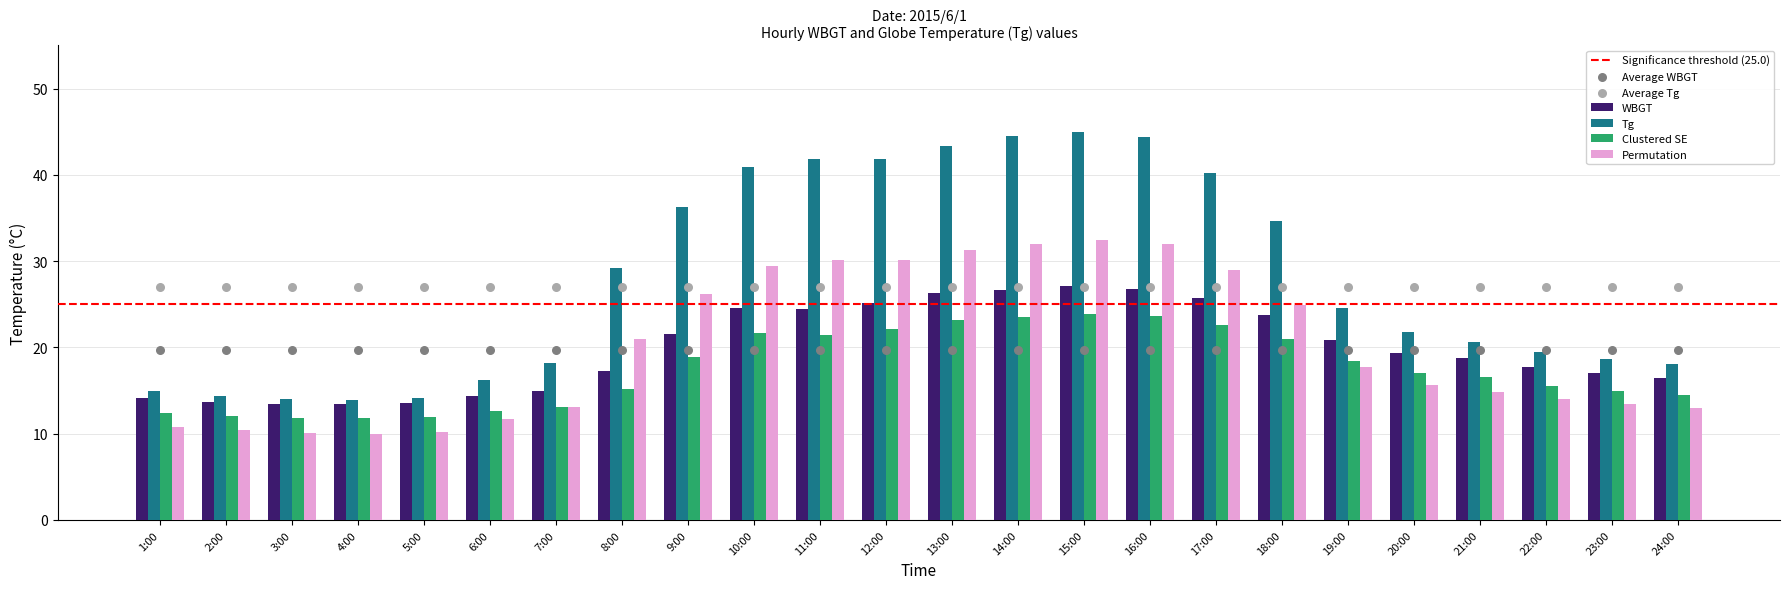

Is the value of Tg at 23:00 greater than the value of WBGT at 8:00?

Yes